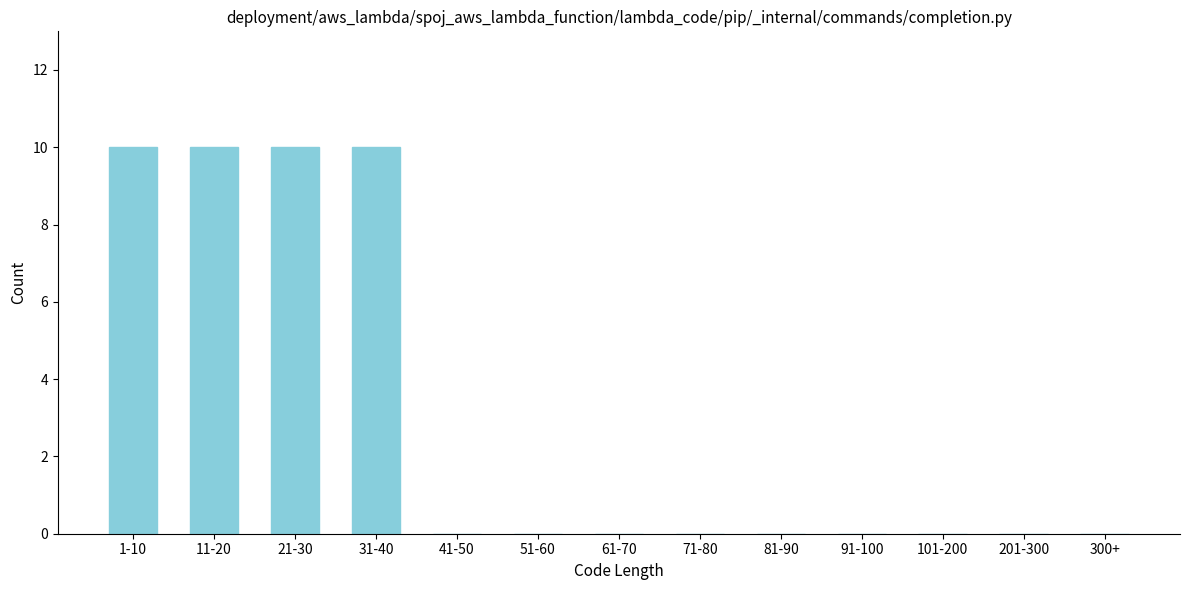

Reading right to left, what are all the values shown in this chart?

300+=0	201-300=0	101-200=0	91-100=0	81-90=0	71-80=0	61-70=0	51-60=0	41-50=0	31-40=10	21-30=10	11-20=10	1-10=10